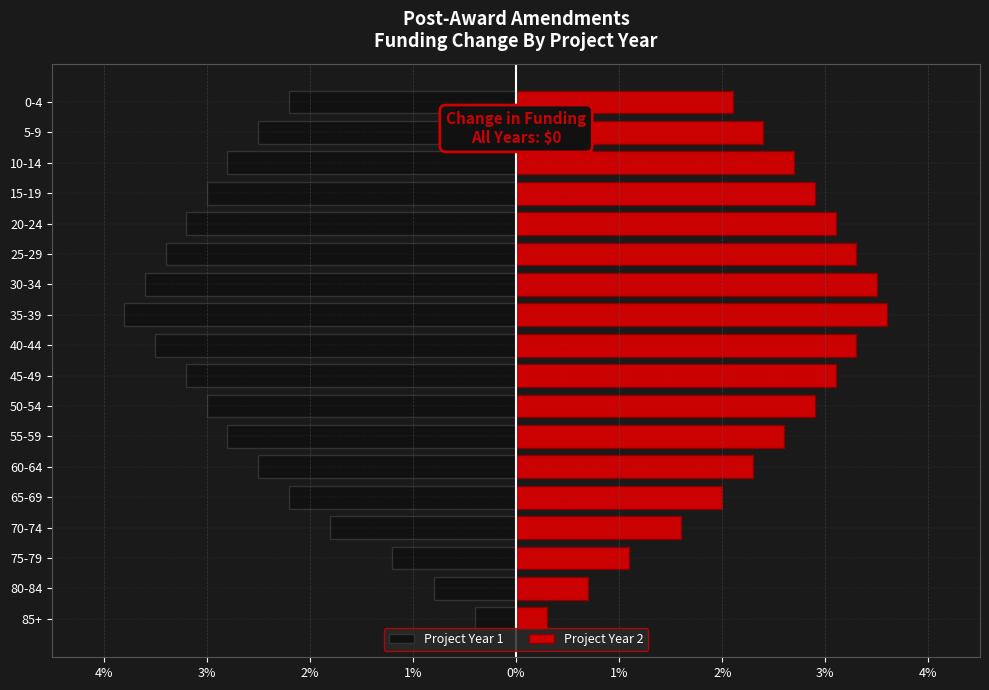

Which series has the largest range (max minus min)?

Project Year 1